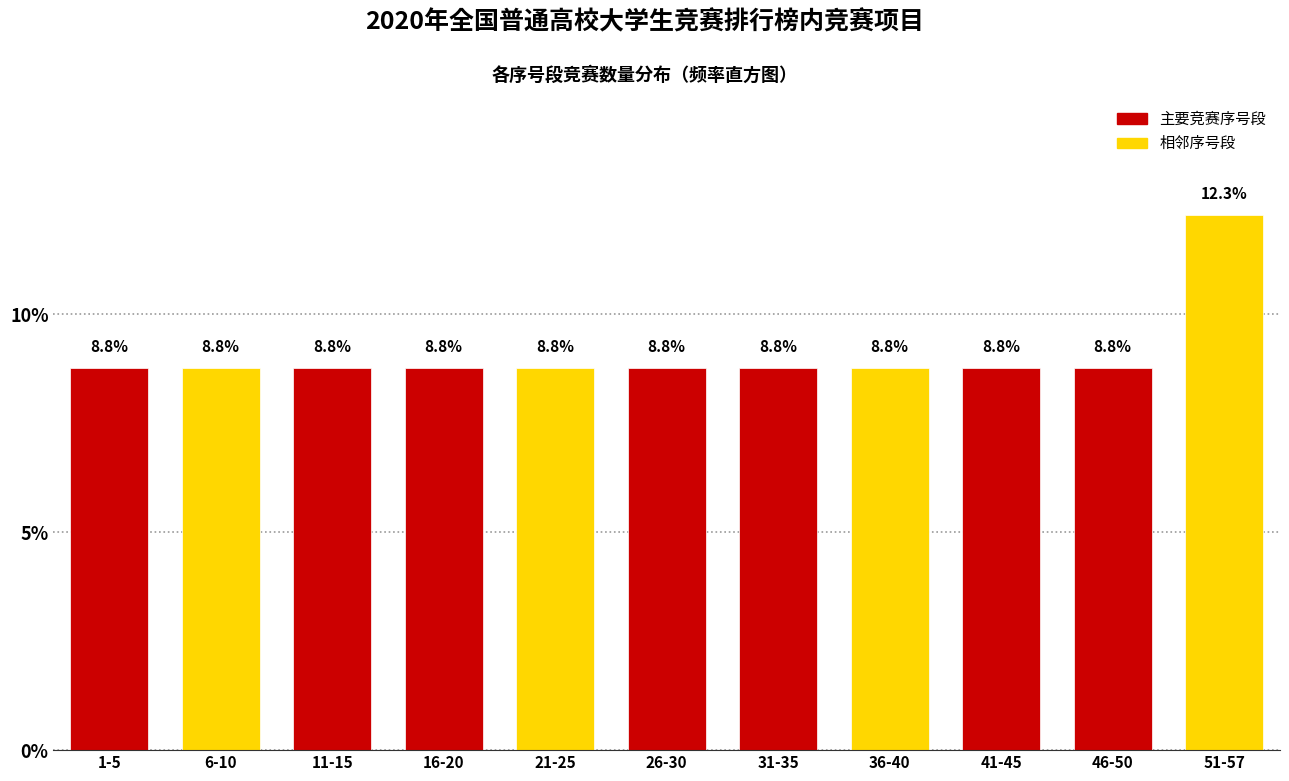

Reading right to left, what are all the values shown in this chart?

12.3	8.8	8.8	8.8	8.8	8.8	8.8	8.8	8.8	8.8	8.8